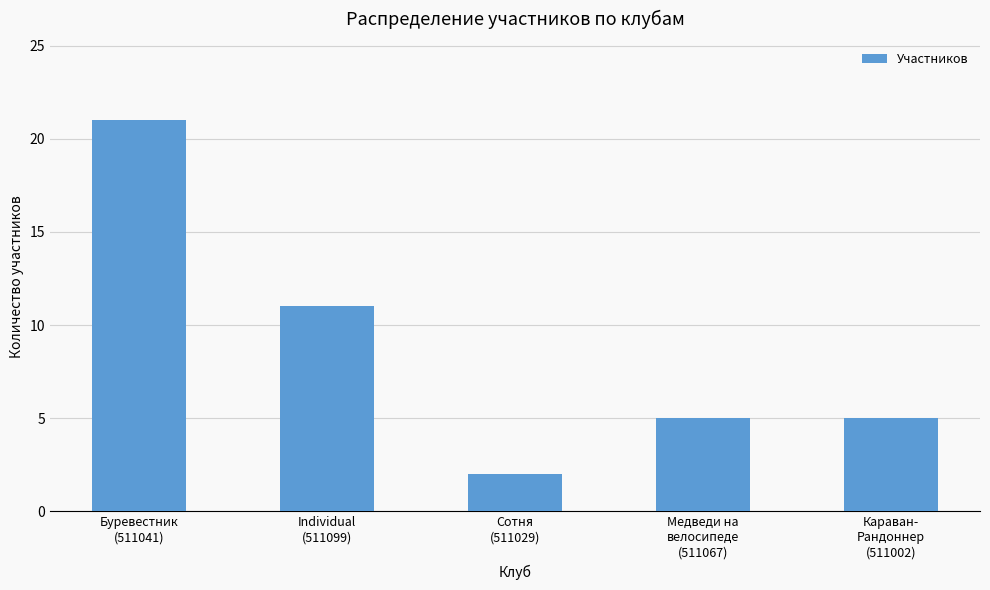

Count the values in the range 5 to 11.

3